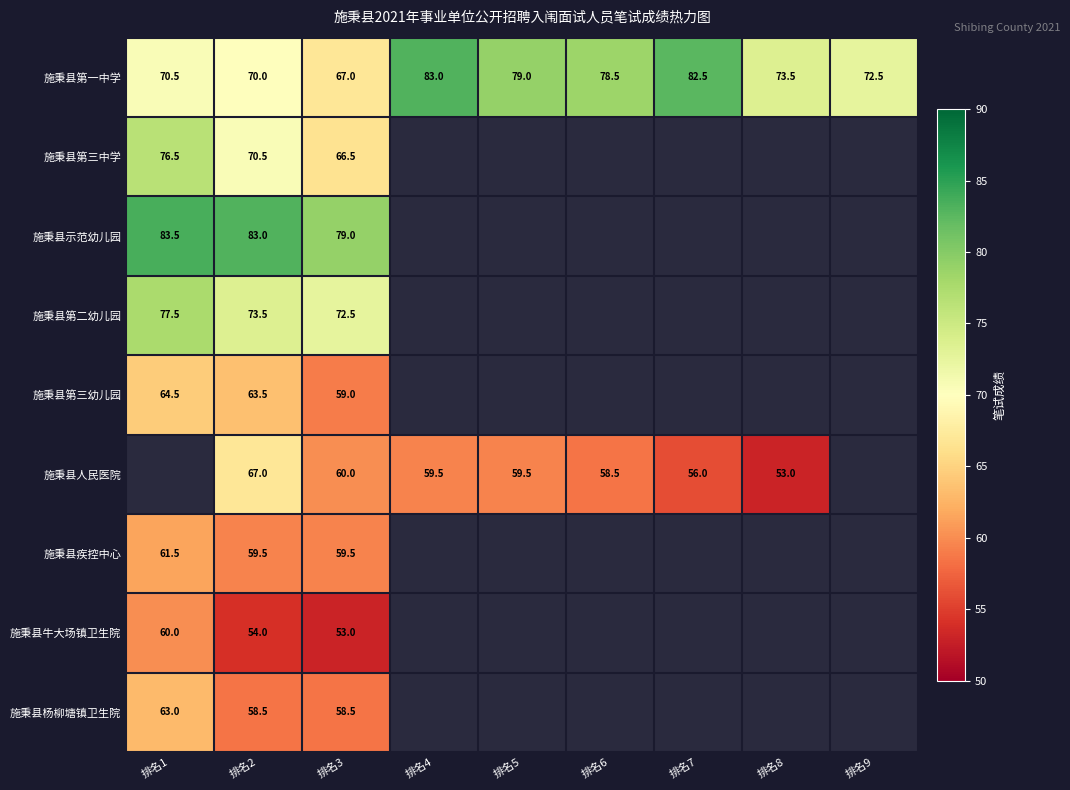

Is the value of 施秉县人民医院 at 排名7 greater than the value of 施秉县第一中学 at 排名1?

No